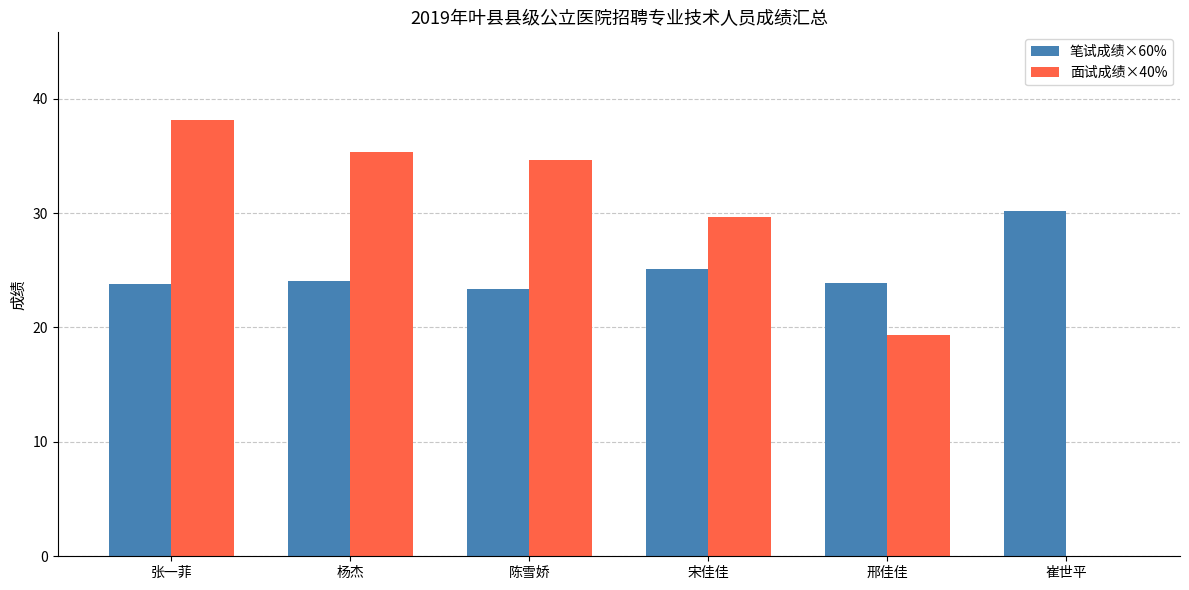

True or false: 笔试成绩×60% has a value of 25.1 at 宋佳佳.

True